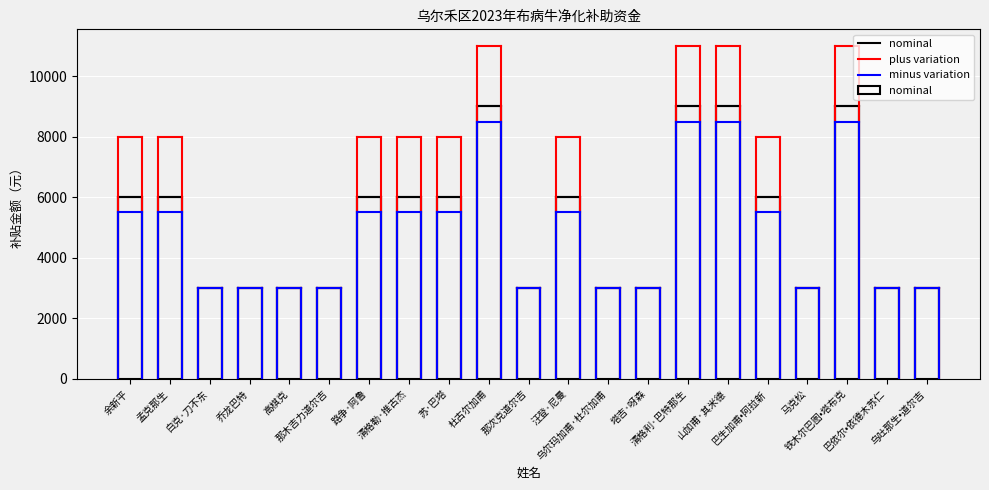

What is the value of the 7th bar from the left?

6000